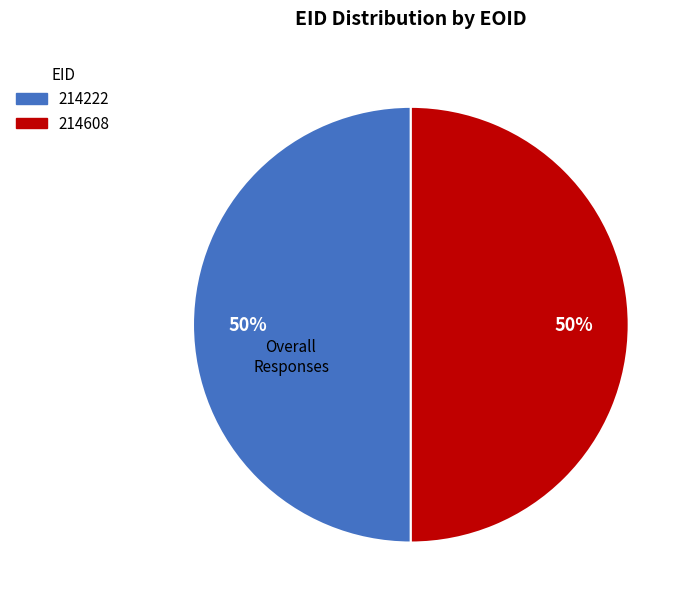

Approximately how many times larger is the value at 214608 compared to 214222?

1.0